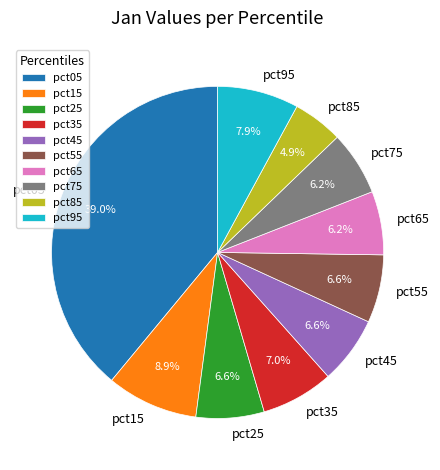

To the nearest percent, what is the average slice percentage?

10%